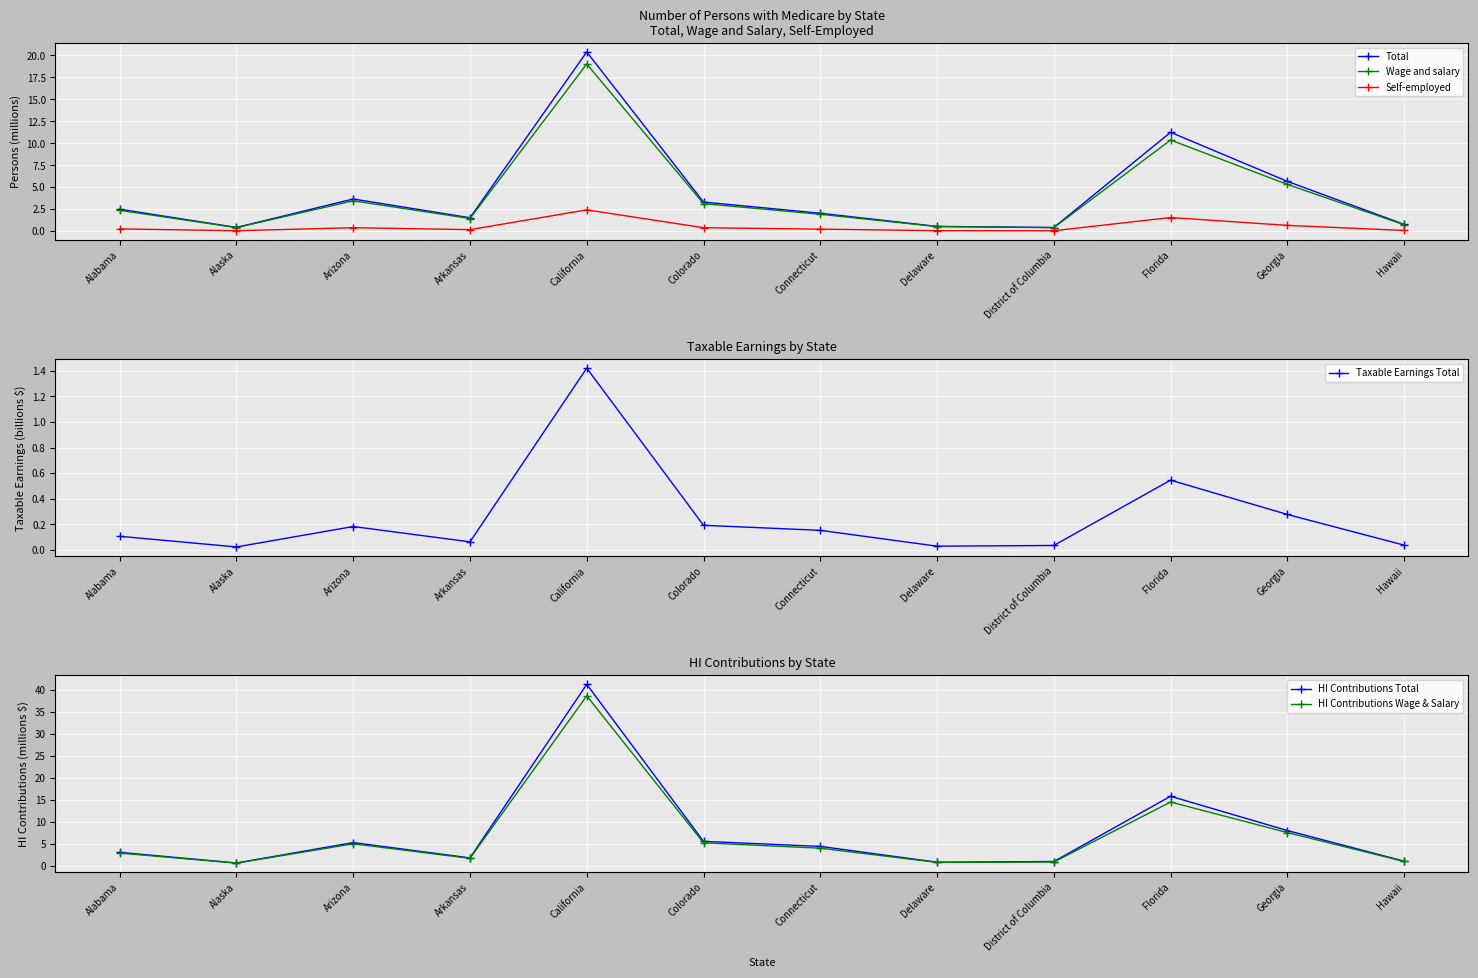

What position from the left is Hawaii?

12